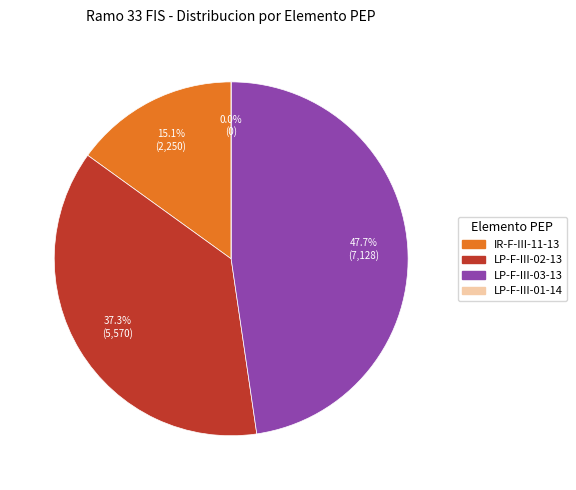

Rank the categories by value from lowest to highest.

LP-F-III-01-14, IR-F-III-11-13, LP-F-III-02-13, LP-F-III-03-13